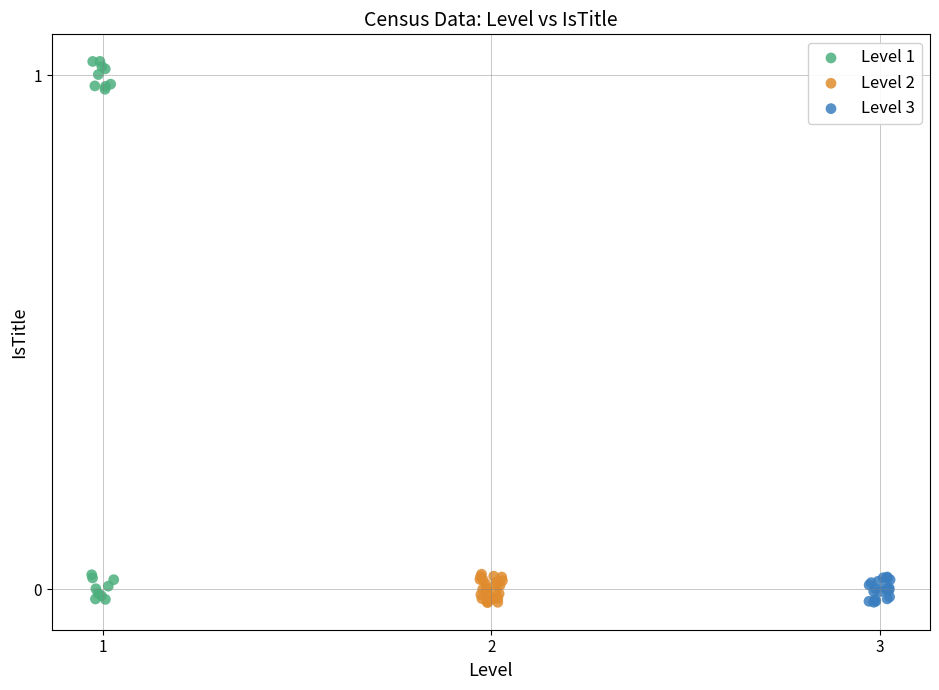

Which series contains the highest Y value?

Level 1